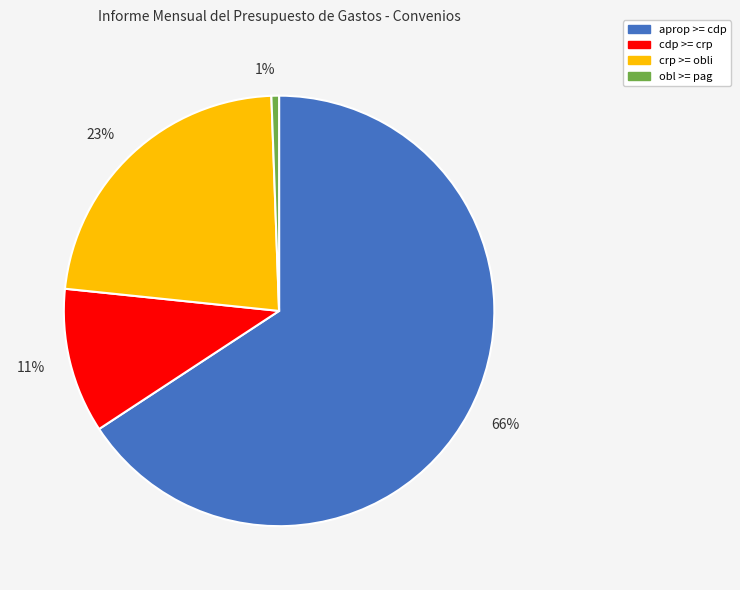

Which category has the biggest portion of the pie?

66%